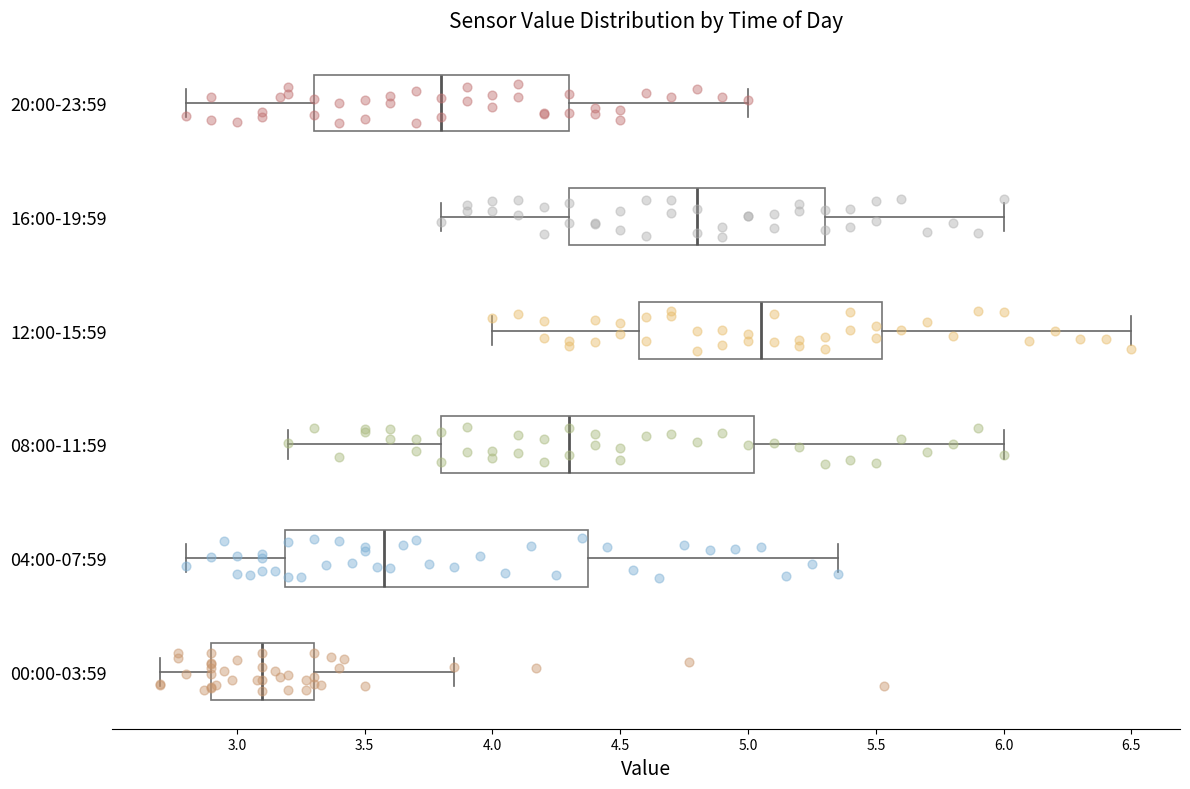

Which box's median line is the furthest to the left?

00:00-03:59